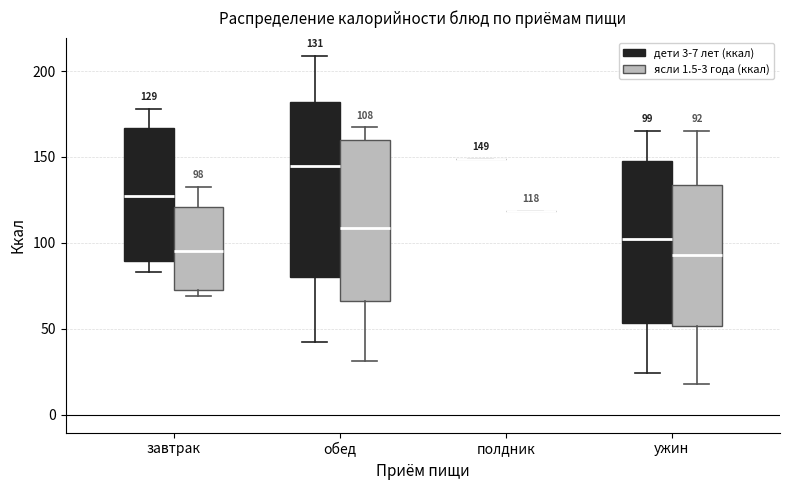

Comparing the boxes themselves (not the whiskers), which one is the tallest?

обед (дети 3-7 лет (ккал))